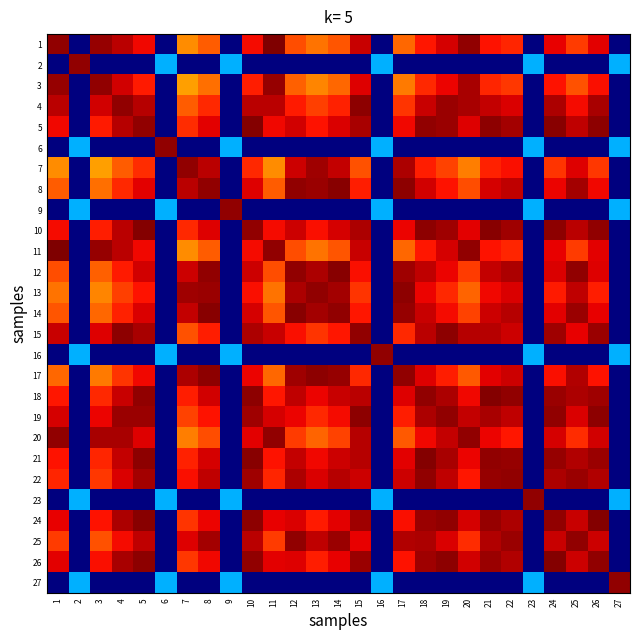

At which category does the chart reach its peak across all series?

11